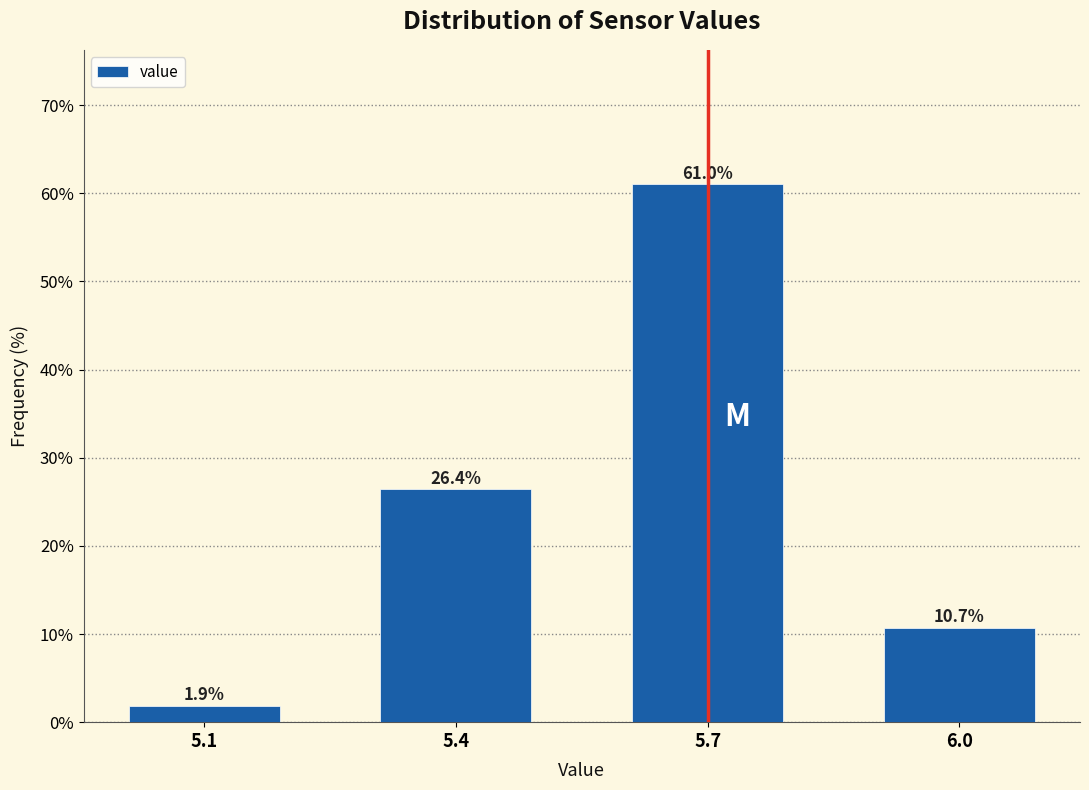

Reading right to left, list all the values displayed in this chart.

10.7	61.0	26.4	1.9